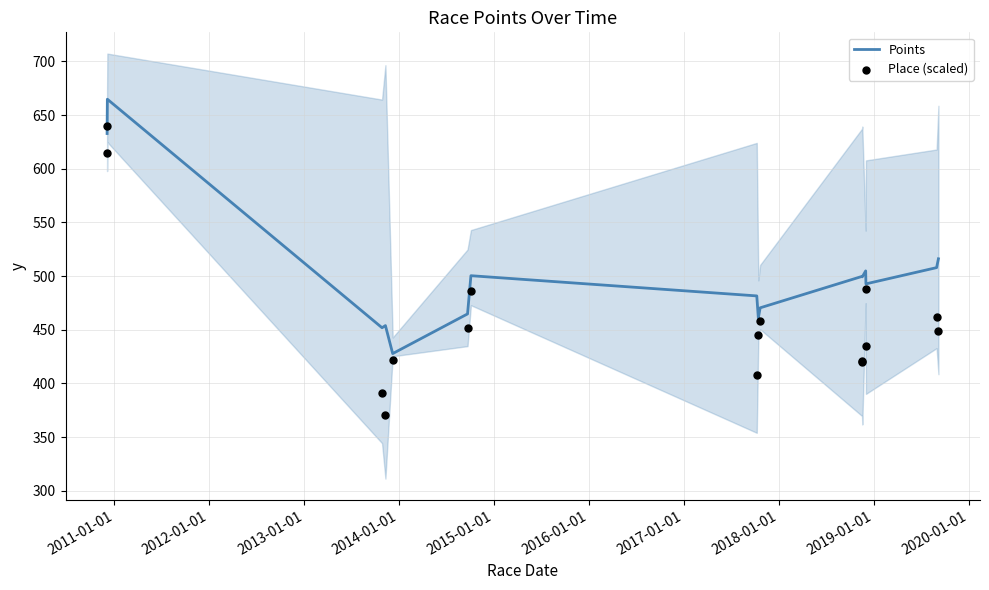

Which series has the largest total across all categories?

Points